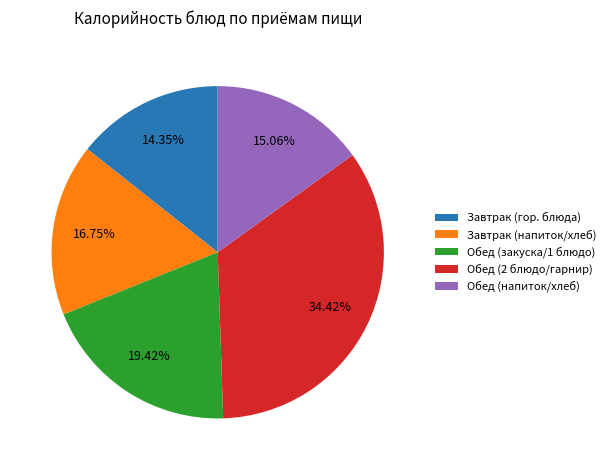

What is the ratio of the value at Завтрак (напиток/хлеб) to the value at Обед (закуска/1 блюдо)?

0.9